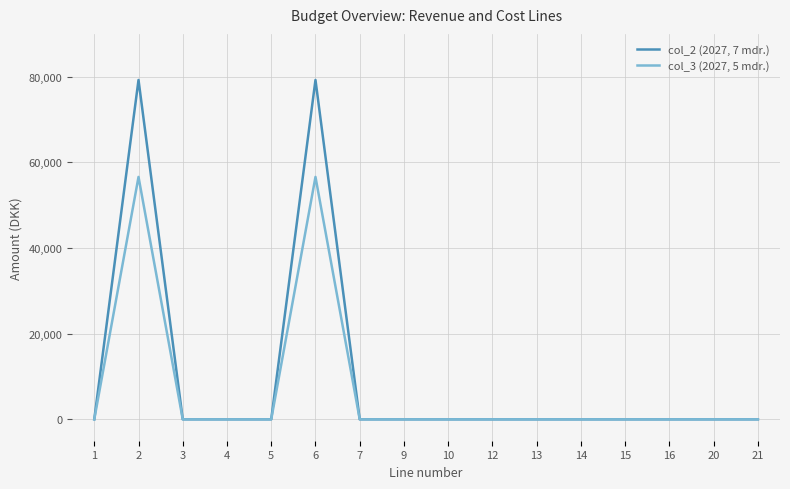

How many lines are shown in the chart?

2